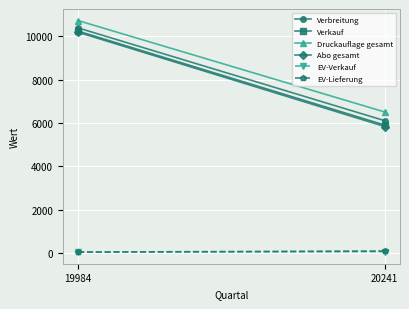

How many series are shown in this chart?

6